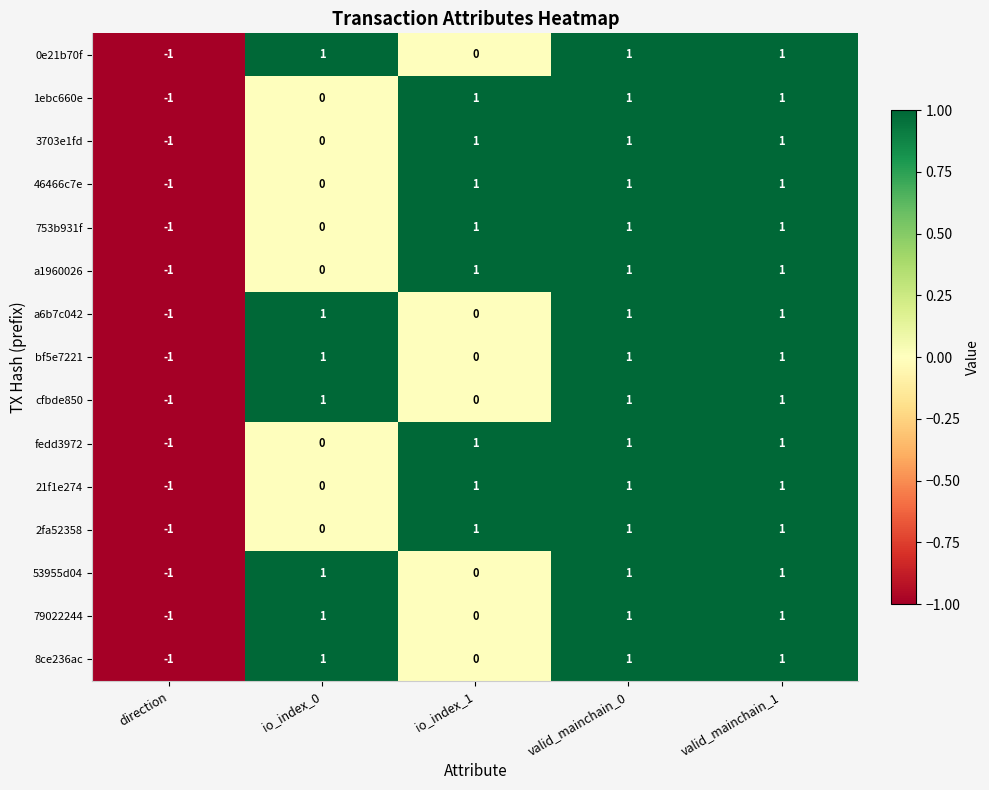

Count the 79022244 values in the range 0 to 1.

4